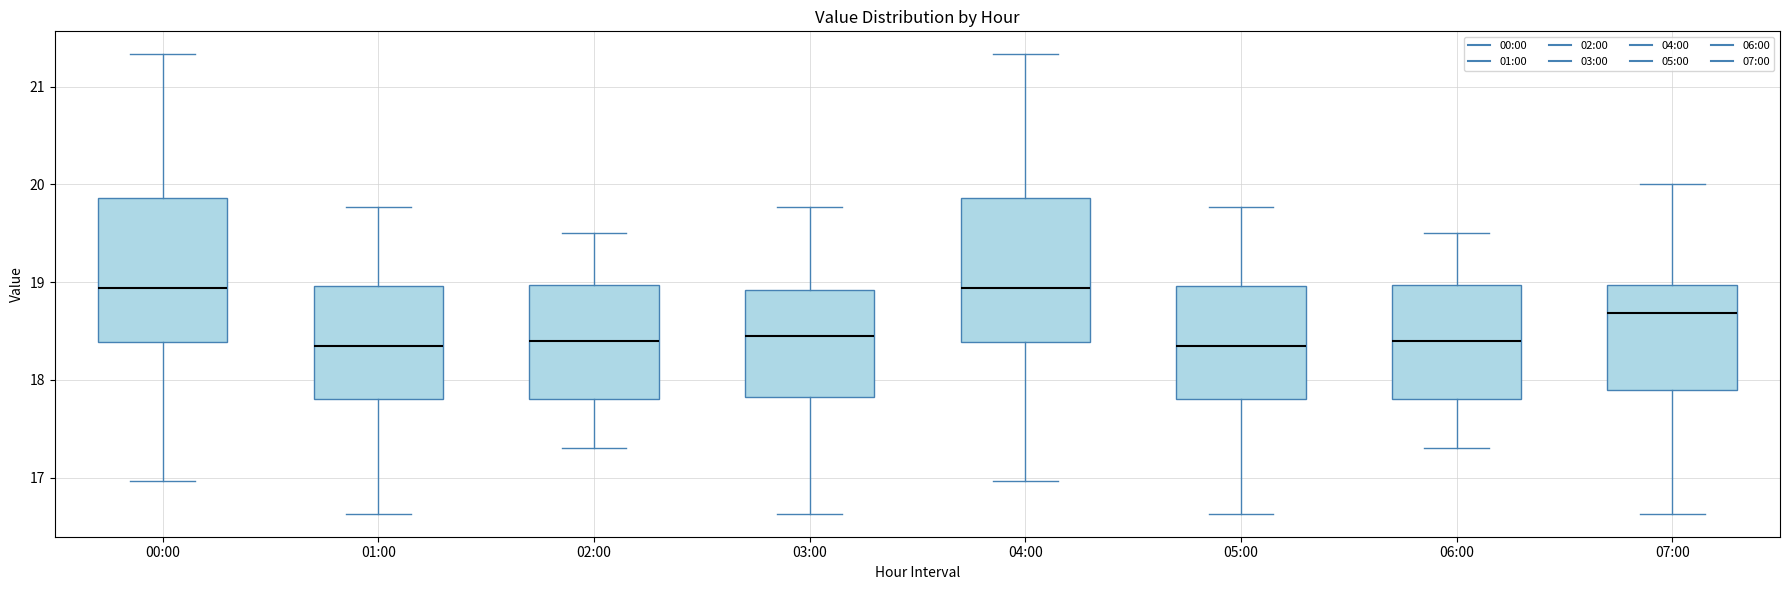

Reading left to right, read every box against the y-axis: the position of its median line, the range the box covers, and the ends of its whiskers. The values are not printed on the chart, so give them approximately, as read against the axis.

00:00: median 18.9, box 18.4 to 19.9, whiskers 17.0 to 21.3
01:00: median 18.4, box 17.8 to 19.0, whiskers 16.6 to 19.8
02:00: median 18.4, box 17.8 to 19.0, whiskers 17.3 to 19.5
03:00: median 18.5, box 17.8 to 18.9, whiskers 16.6 to 19.8
04:00: median 18.9, box 18.4 to 19.9, whiskers 17.0 to 21.3
05:00: median 18.4, box 17.8 to 19.0, whiskers 16.6 to 19.8
06:00: median 18.4, box 17.8 to 19.0, whiskers 17.3 to 19.5
07:00: median 18.7, box 17.9 to 19.0, whiskers 16.6 to 20.0